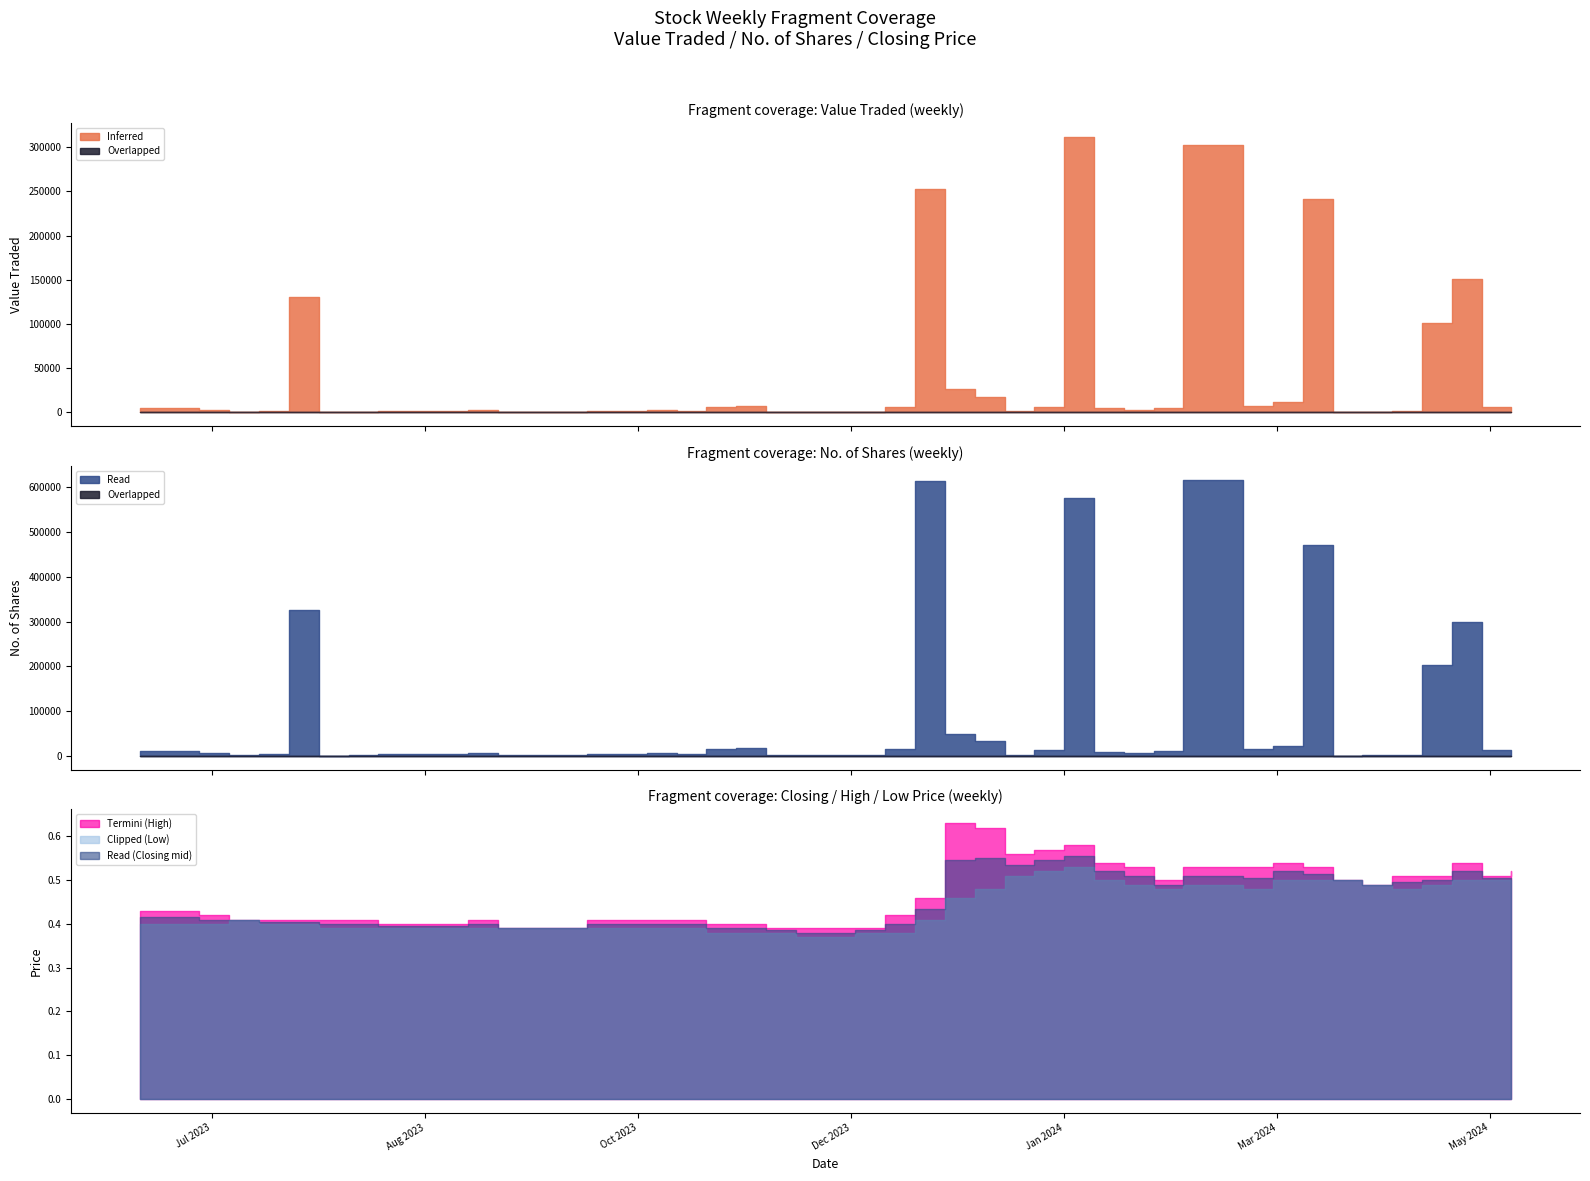

Which category has the lowest value in the Overlapped series?

31/03/2024